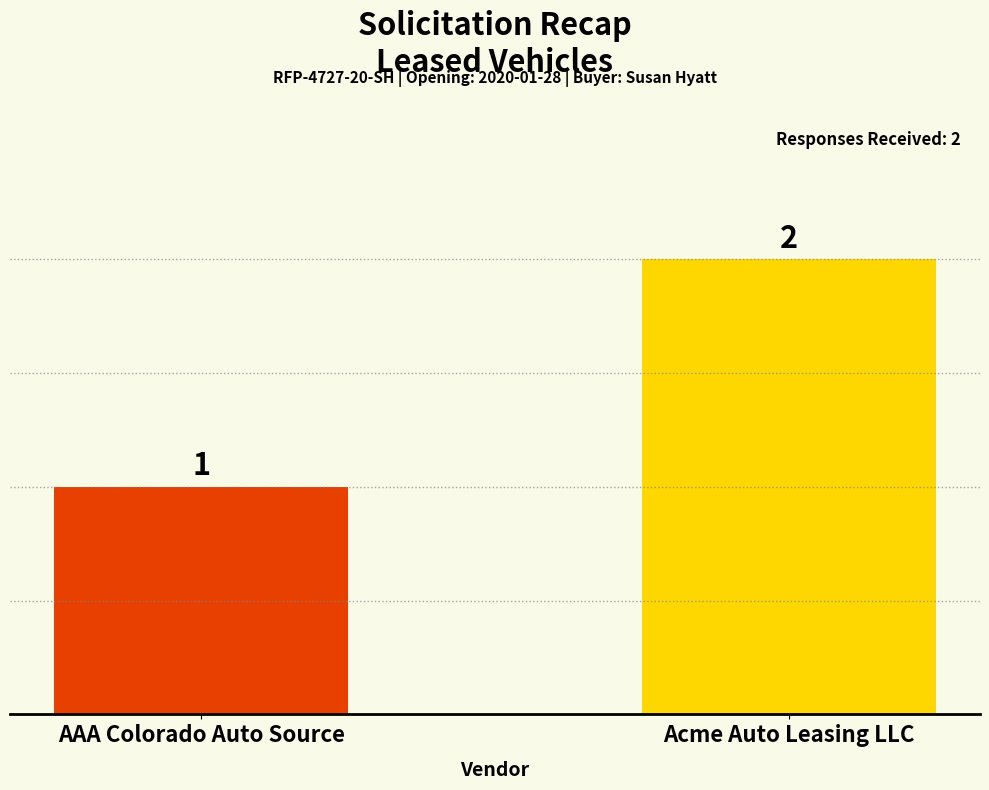

Are the bars horizontal?

No